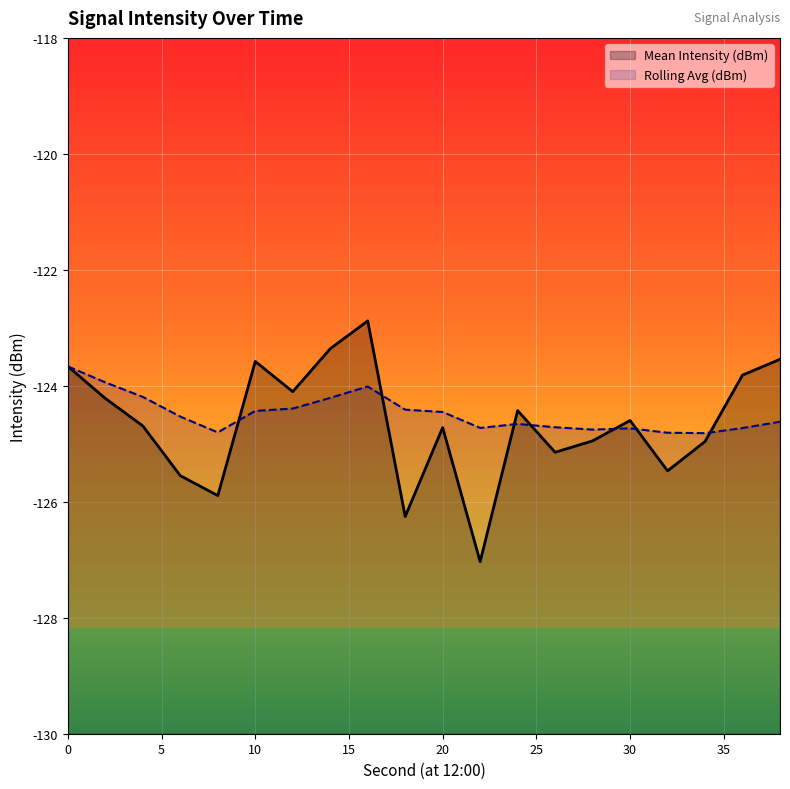

What is the value of the Rolling Avg (dBm) point at the 14th from the left?

-124.7